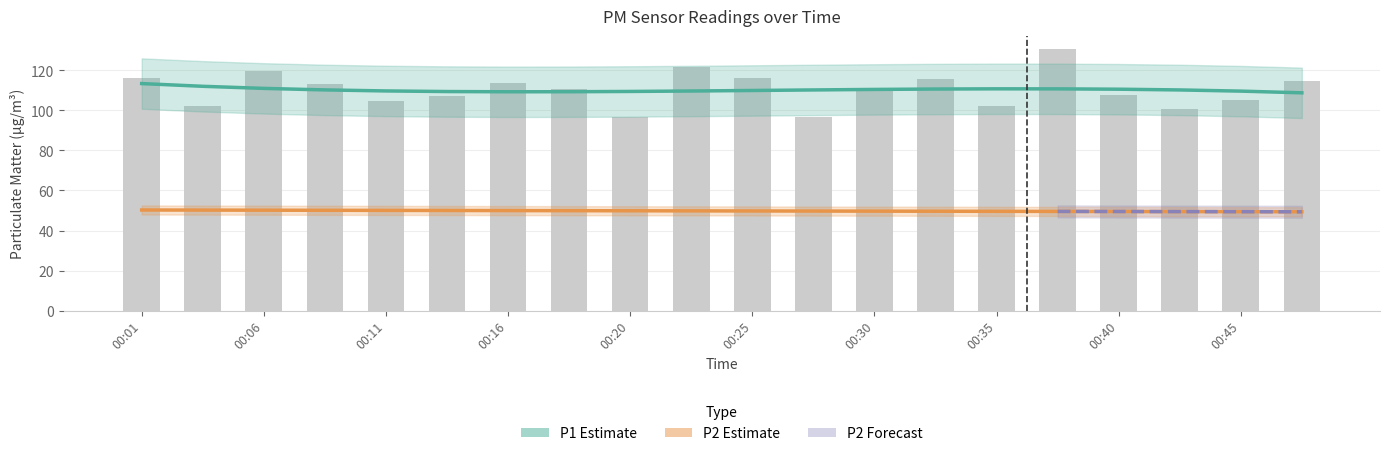

What is the ratio of the value at 00:03 to the value at 00:23?

0.8